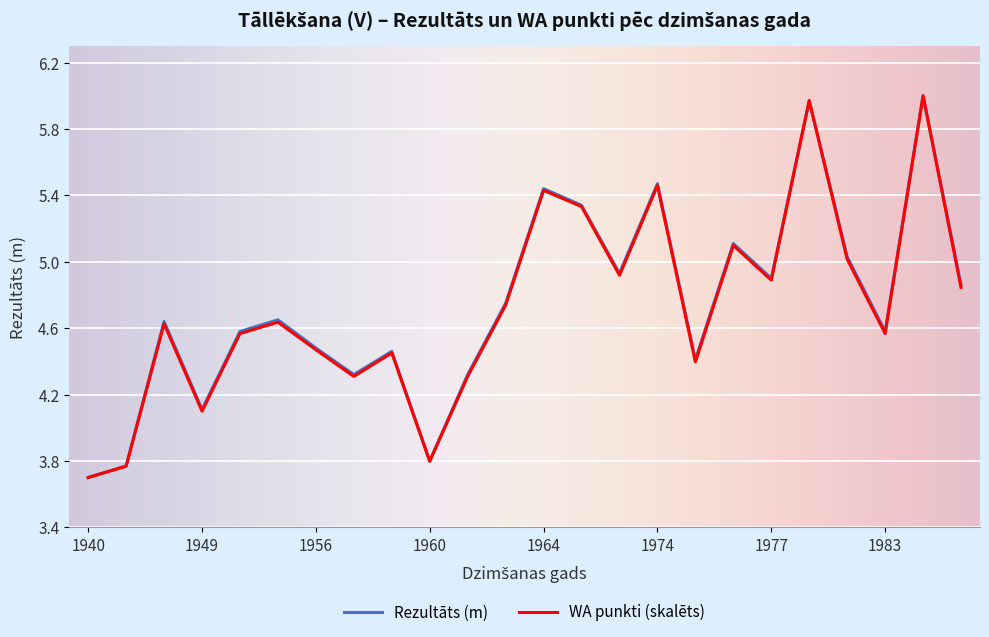

What is the smallest value displayed?

3.7